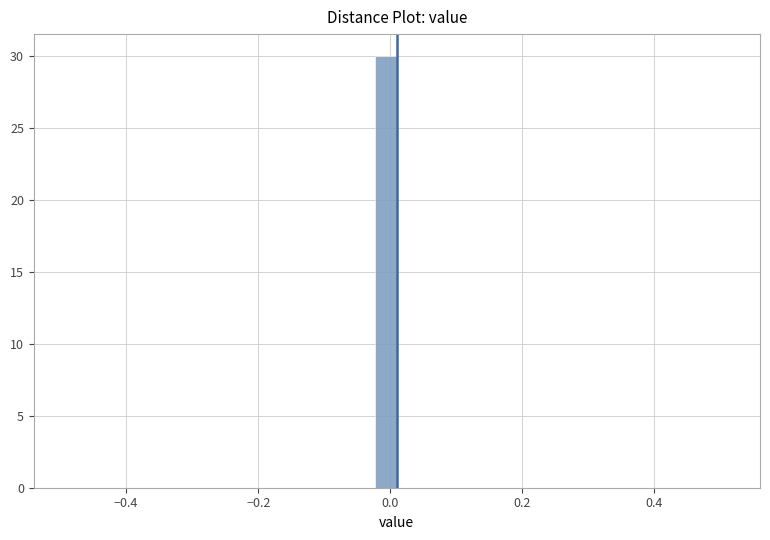

Around what value on the x-axis is the tallest bar? Give the approximate position of its centre, as read against the axis.

0.00